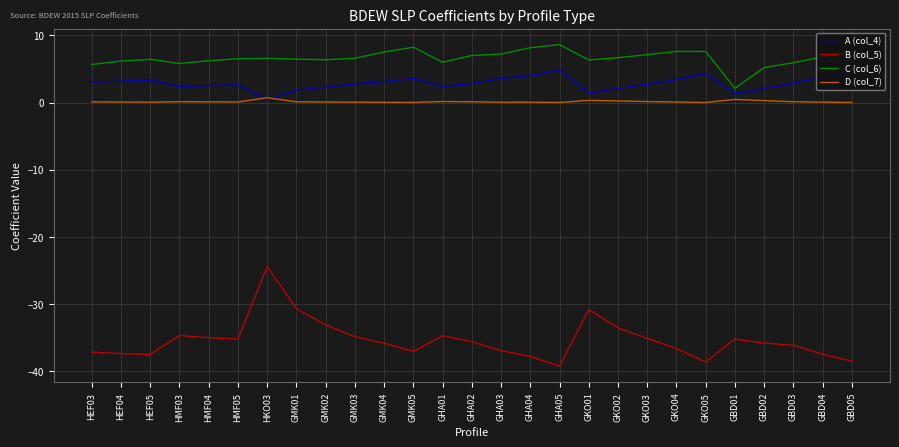

What is the total value across all series at GBD01?

-31.4